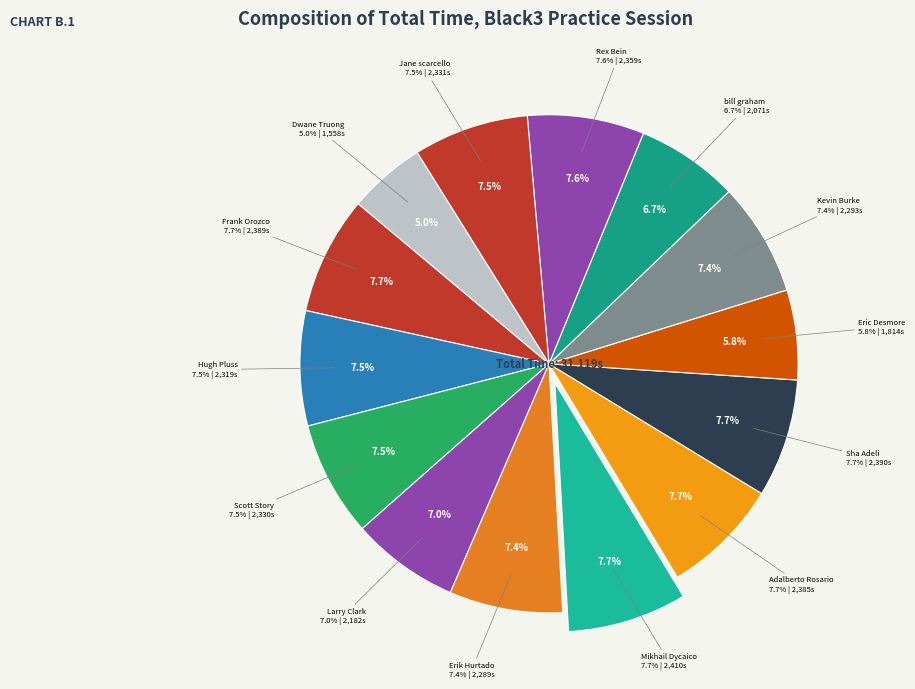

Rank the categories by value from highest to lowest.

Mikhail Dycaico, Sha Adeli, Frank Orozco, Adalberto Rosario, Rex Bein, Jane scarcello, Scott Story, Hugh Pluss, Kevin Burke, Erik Hurtado, Larry Clark, bill graham, Eric Desmore, Dwane Truong